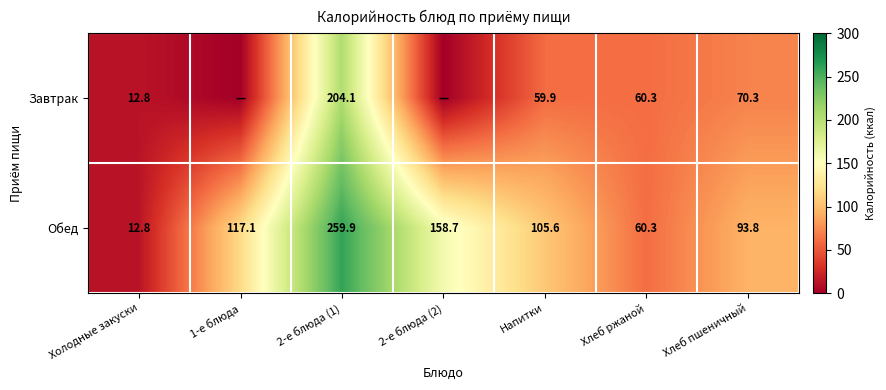

List the labels in order of Обед value, smallest first.

Холодные закуски, Хлеб ржаной, Хлеб пшеничный, Напитки, 1-е блюда, 2-е блюда (2), 2-е блюда (1)